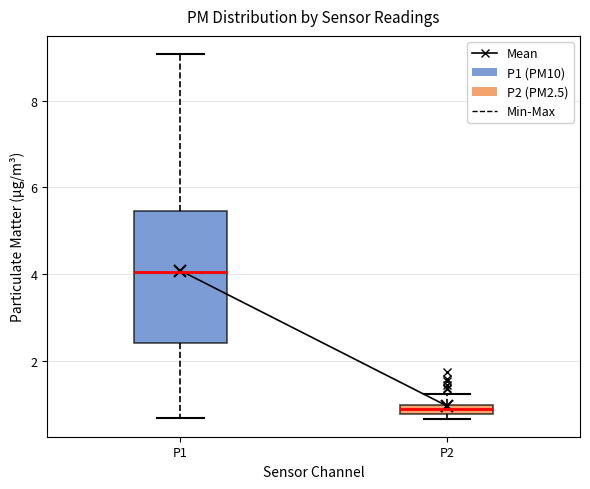

Which box's median line is the lowest?

P2